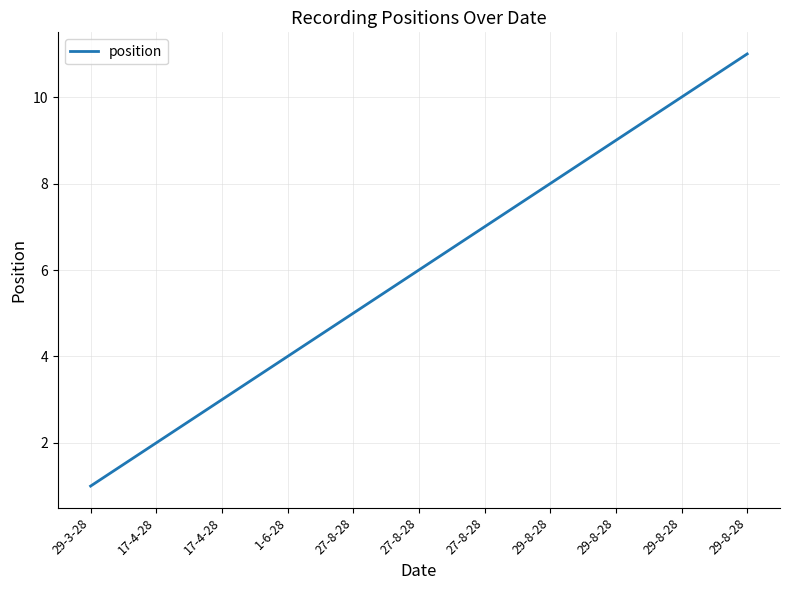

How many lines are shown in the chart?

1